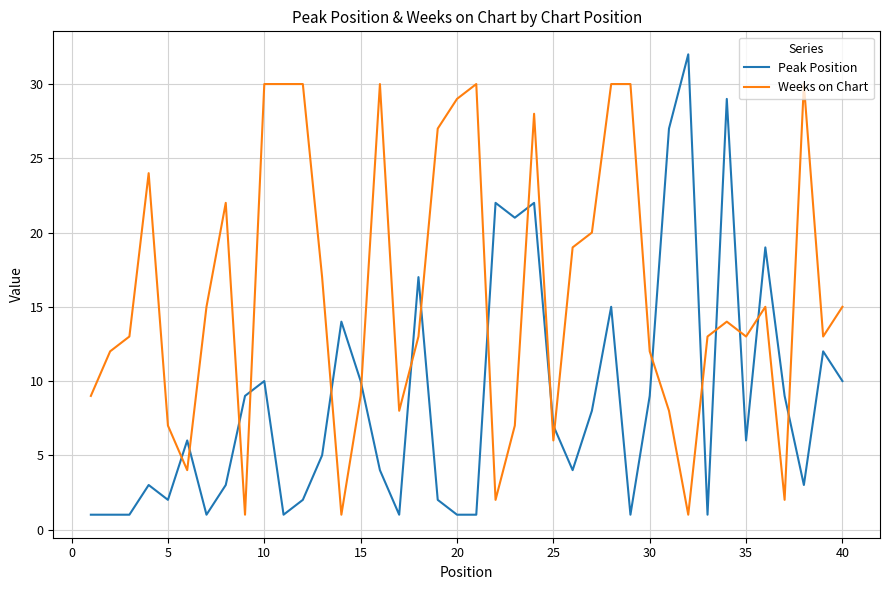

Reading left to right, list all the values displayed in this chart.

Peak Position: 1	1	1	3	2	6	1	3	9	10	1	2	5	14	10	4	1	17	2	1	1	22	21	22	7	4	8	15	1	9	27	32	1	29	6	19	9	3	12	10
Weeks on Chart: 9	12	13	24	7	4	15	22	1	30	30	30	17	1	9	30	8	13	27	29	30	2	7	28	6	19	20	30	30	12	8	1	13	14	13	15	2	30	13	15